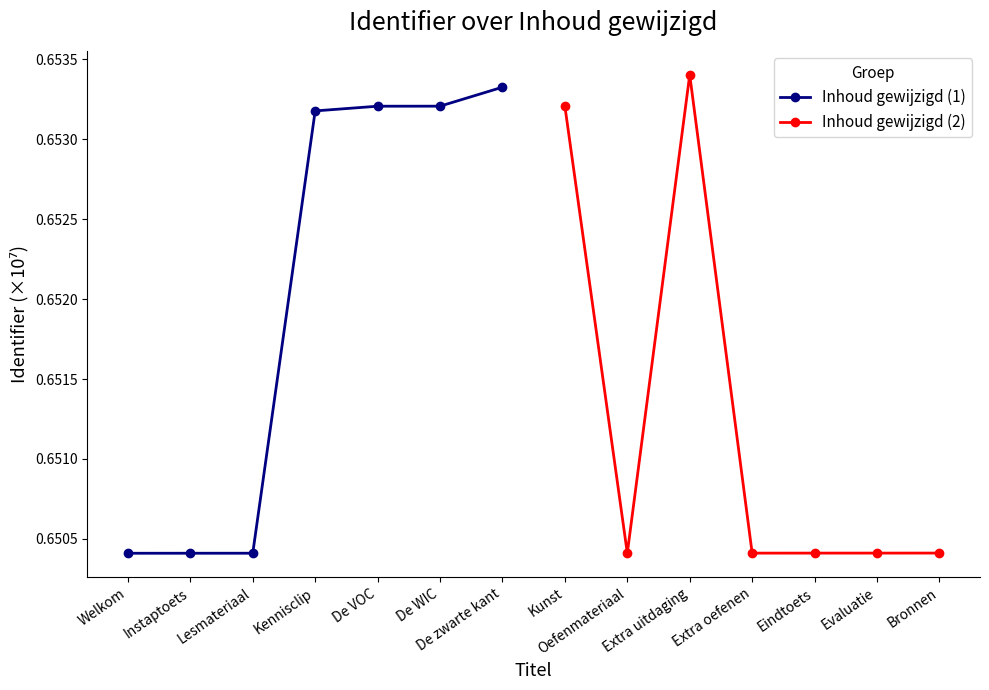

The Inhoud gewijzigd (1) series shows 0.2 at De VOC. True or false?

False